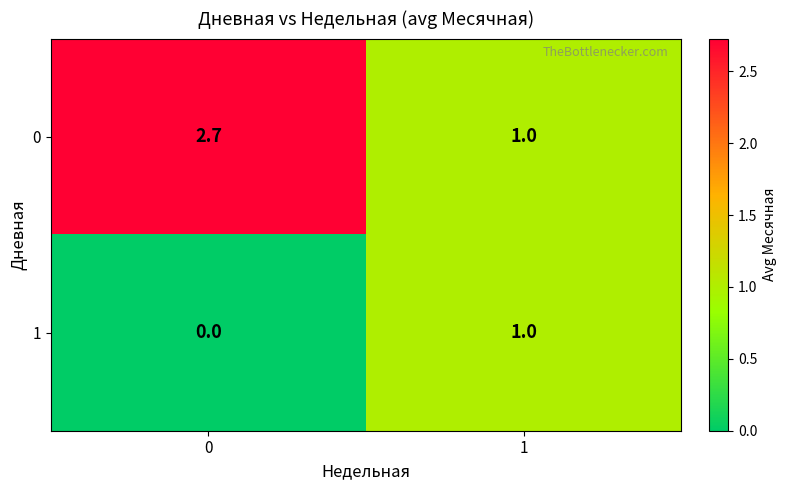

Which series has the widest spread of values?

0